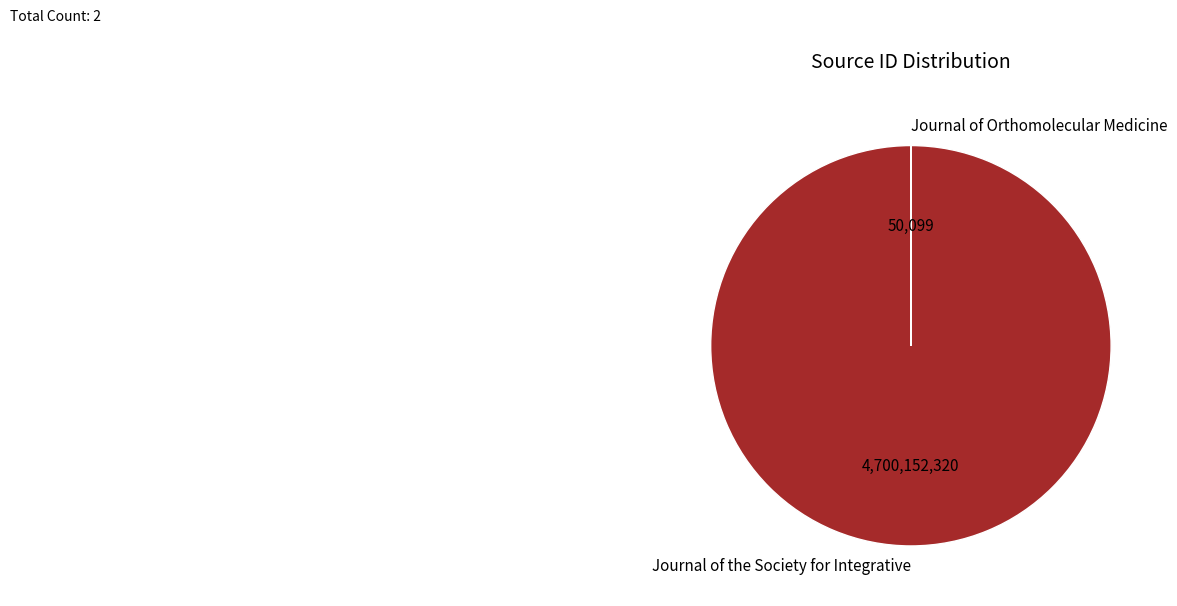

Which slice is the largest?

Journal of the Society for Integrative